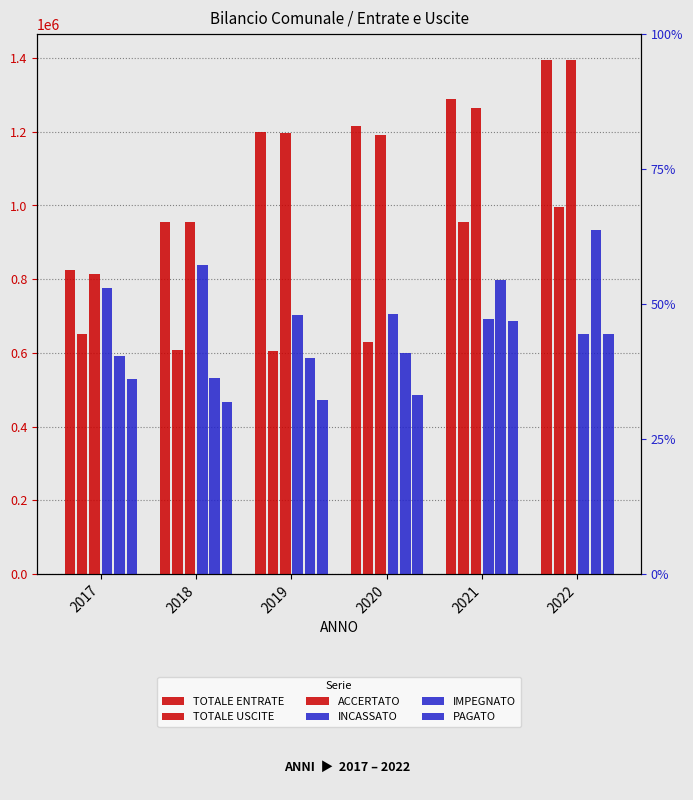

Which label corresponds to the smallest value in the chart?

2018